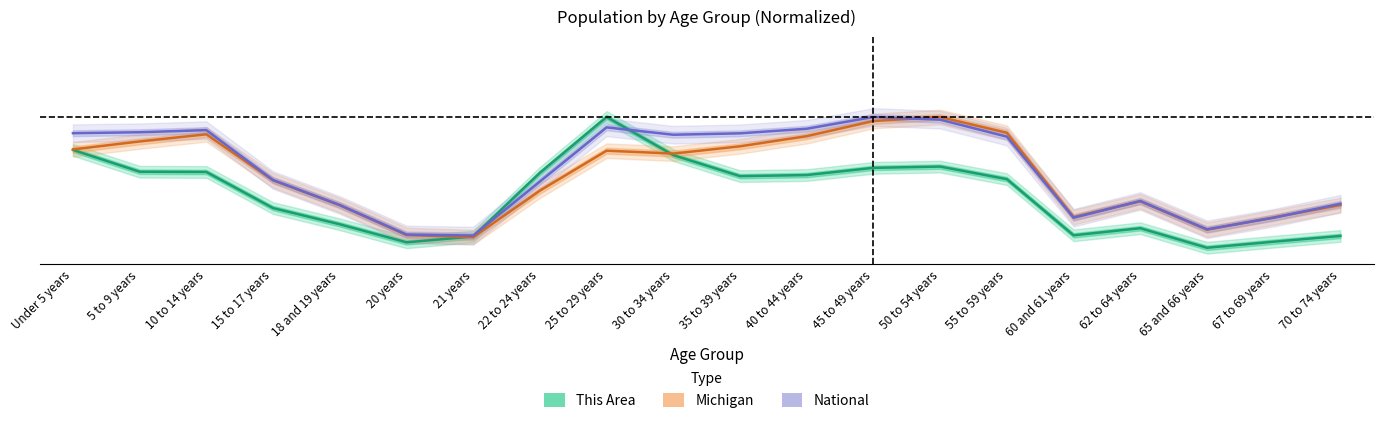

In Michigan (Estimate based on partial data), how many points are higher than both neighbors (excluding endpoints)?

4